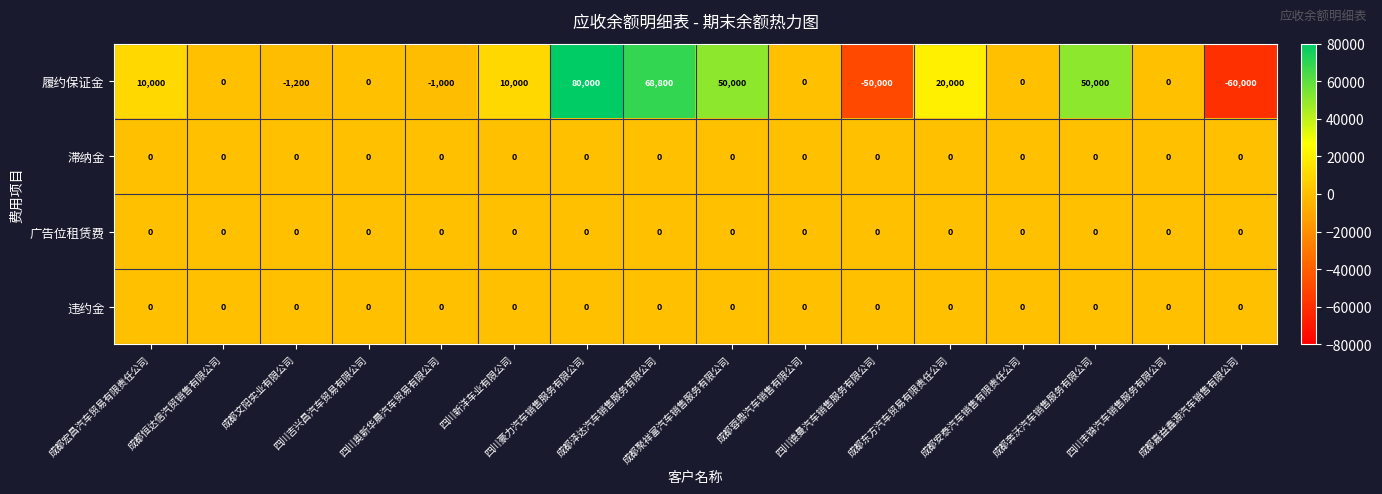

At how many categories does at least one series exceed 56731?

2